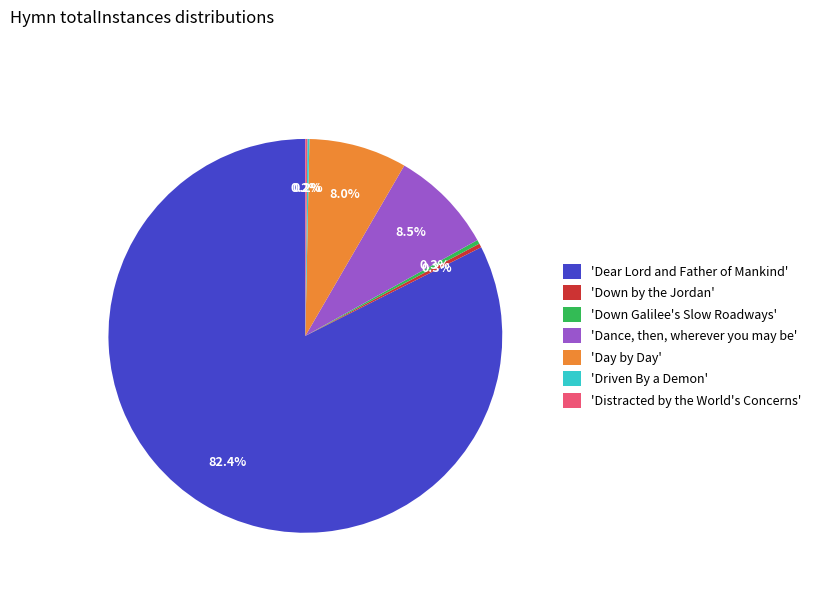

What is the largest slice in the pie chart?

'Dear Lord and Father of Mankind'